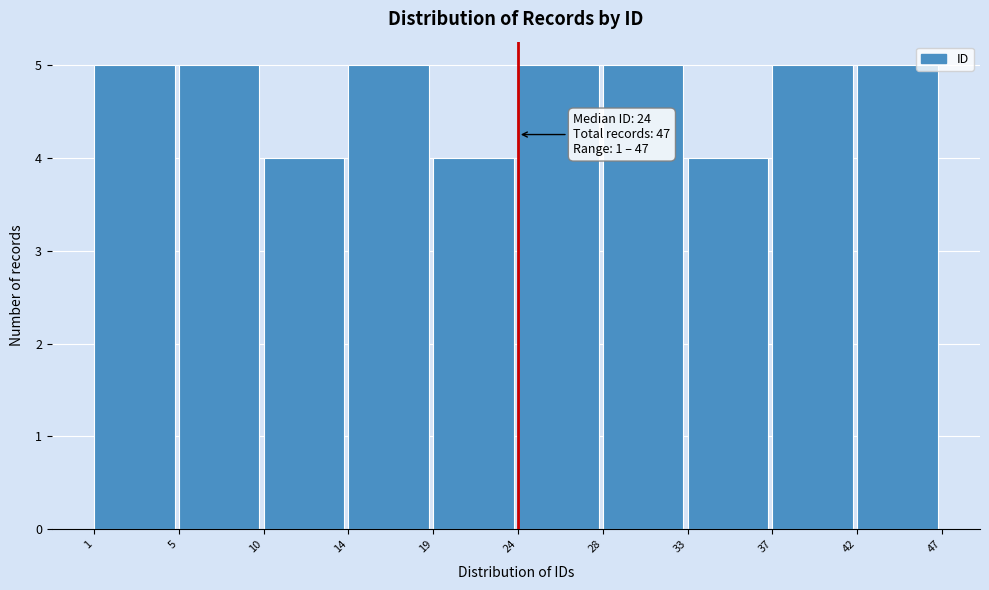

Reading left to right, what are all the values shown in this chart?

5	5	4	5	4	5	5	4	5	5